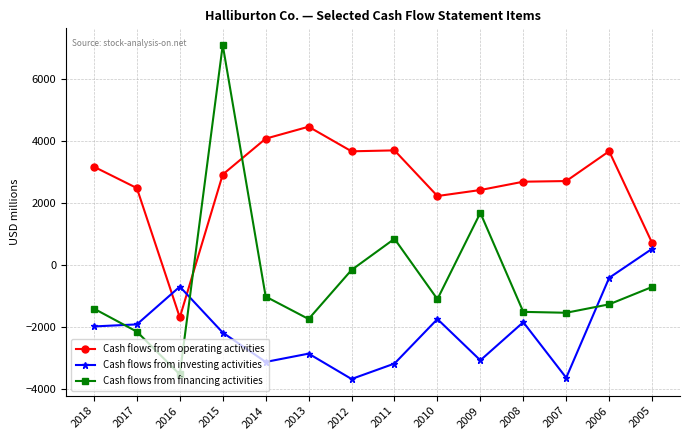

How many values in Cash flows from financing activities are below zero?

11